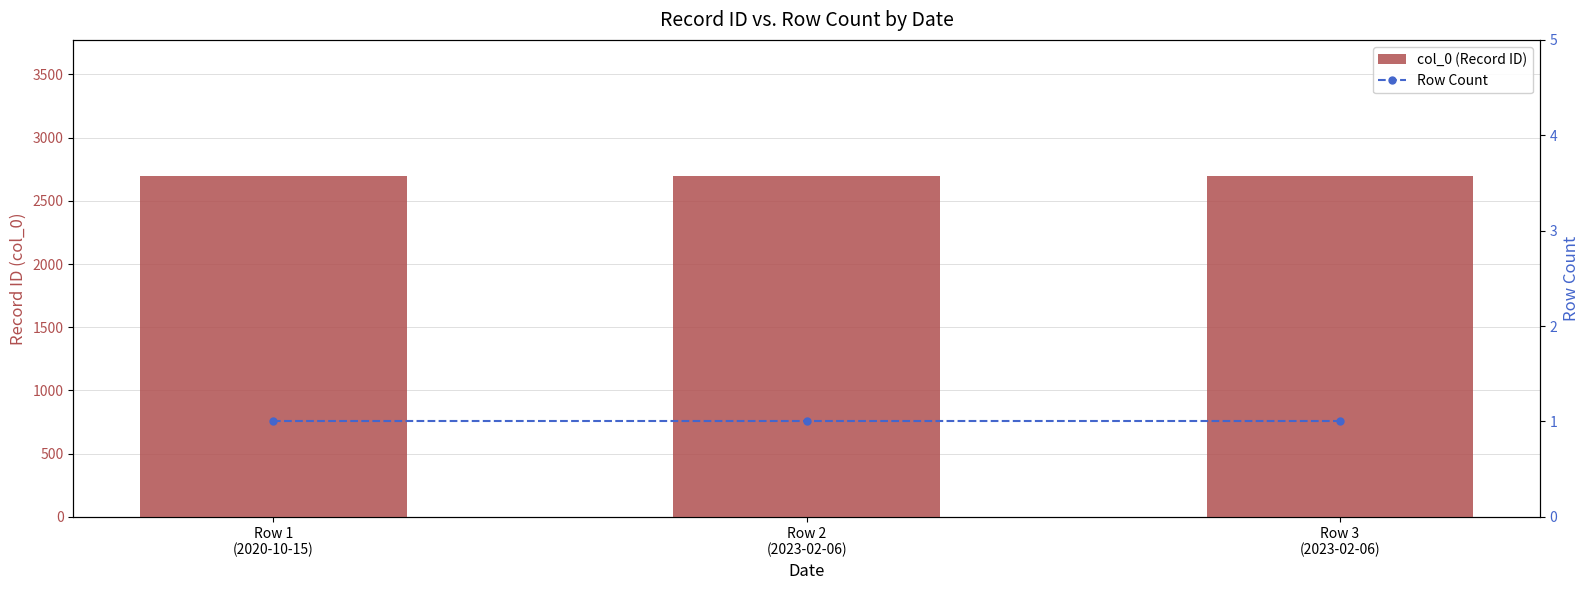

Which series has the largest range (max minus min)?

col_0 (Record ID)